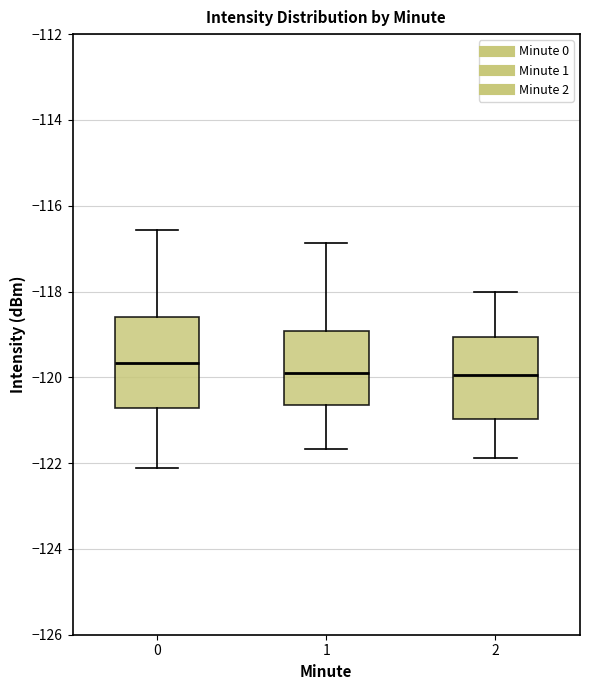

Which box has the highest median line?

0